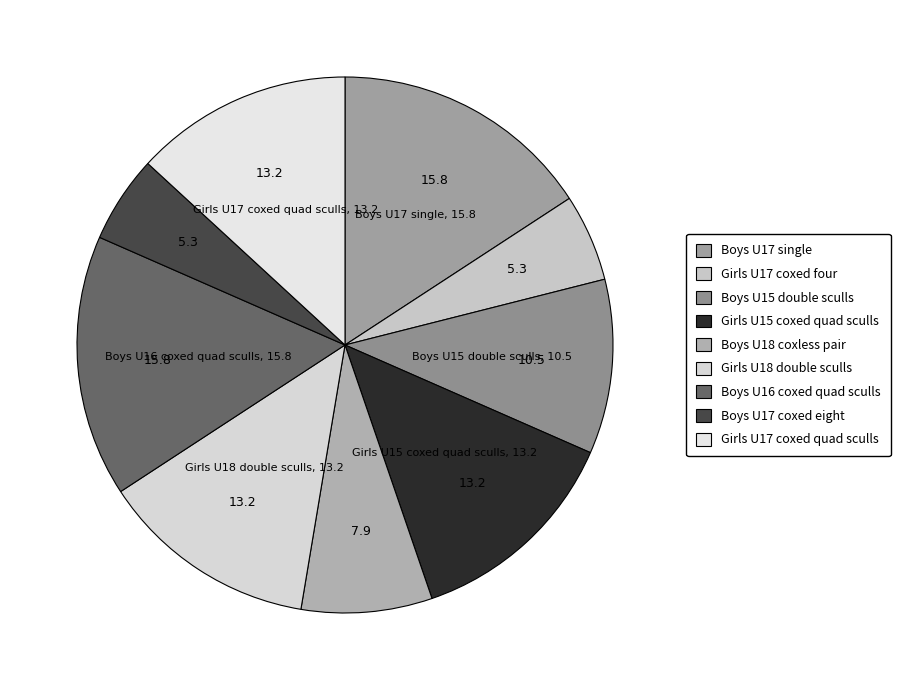

How many segments does this pie chart have?

9